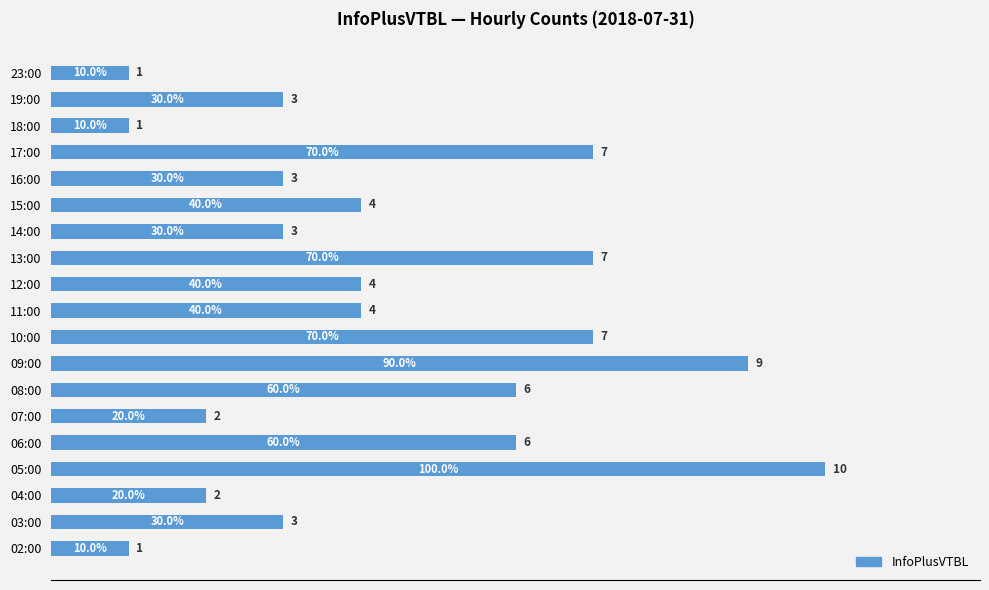

Which label corresponds to the largest value in the chart?

05:00